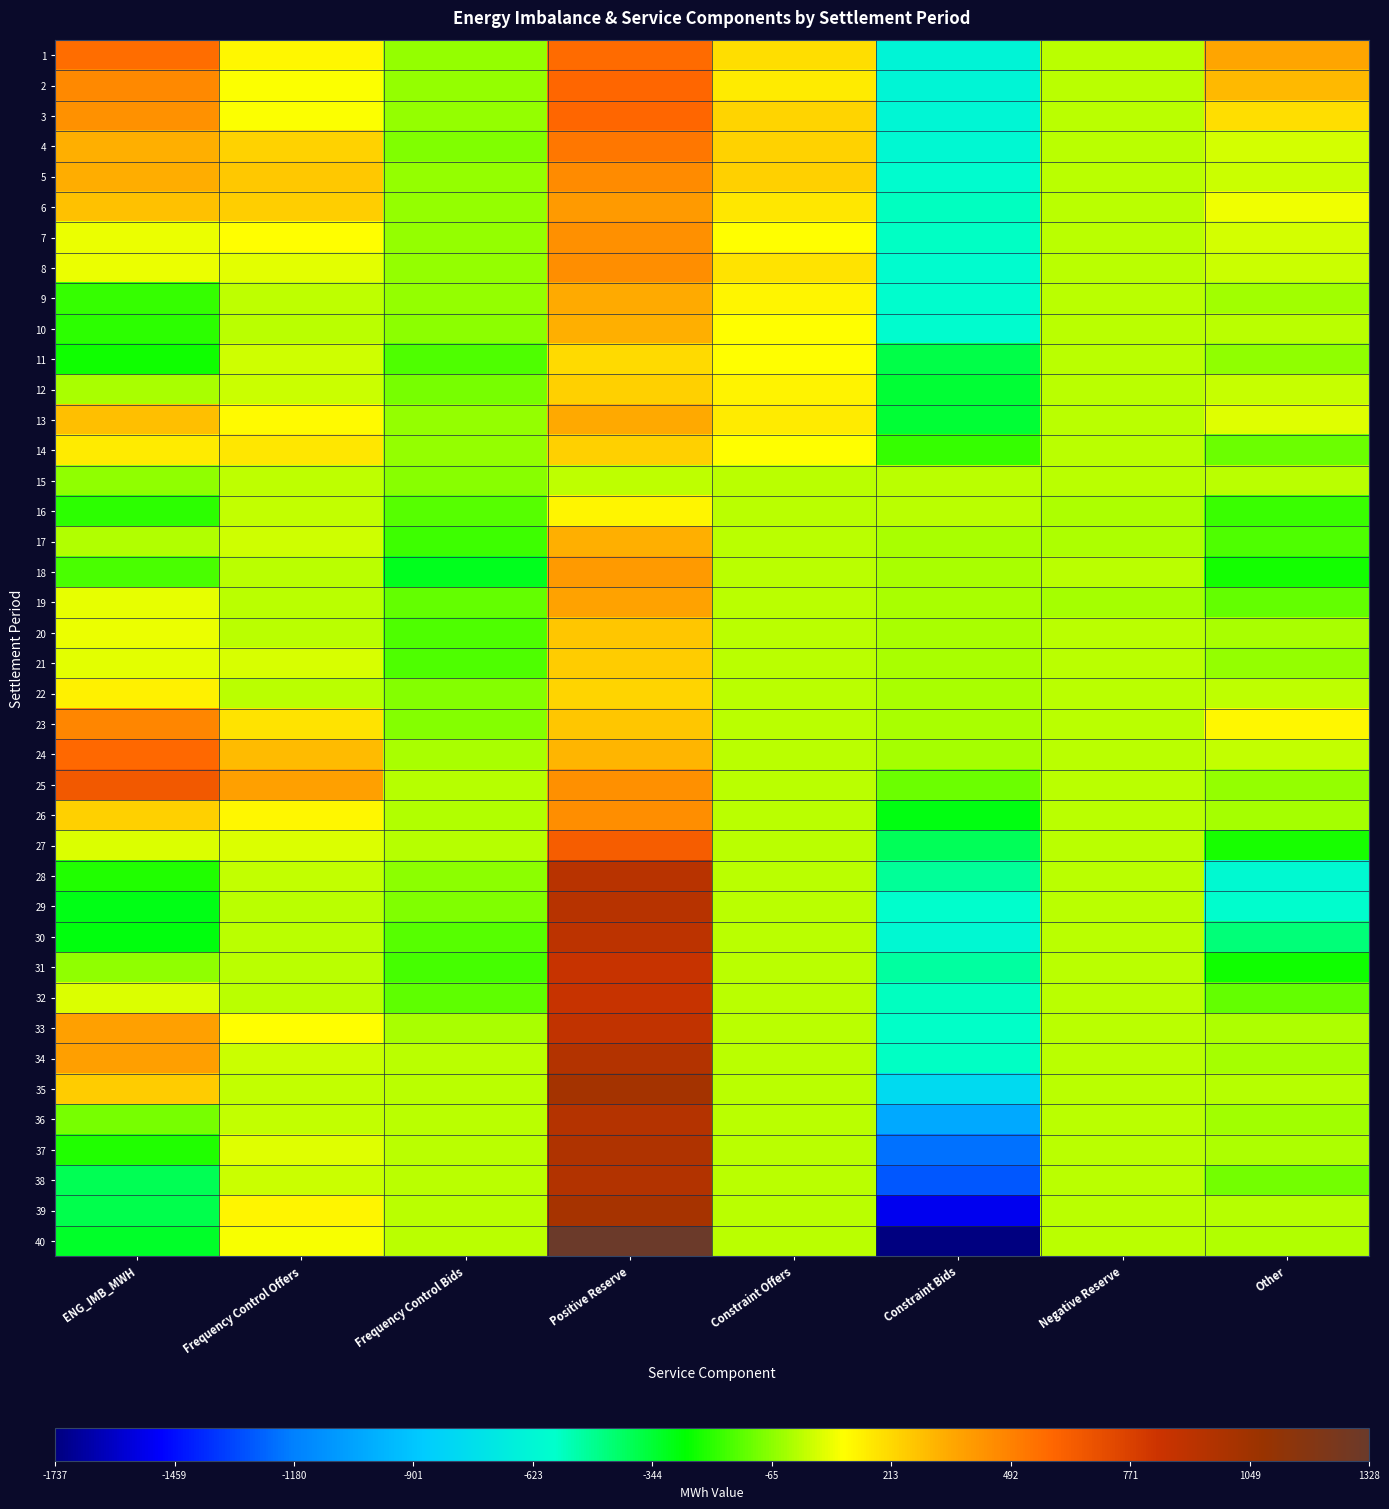

Between ENG_IMB_MWH and Frequency Control Bids, which is larger?

ENG_IMB_MWH